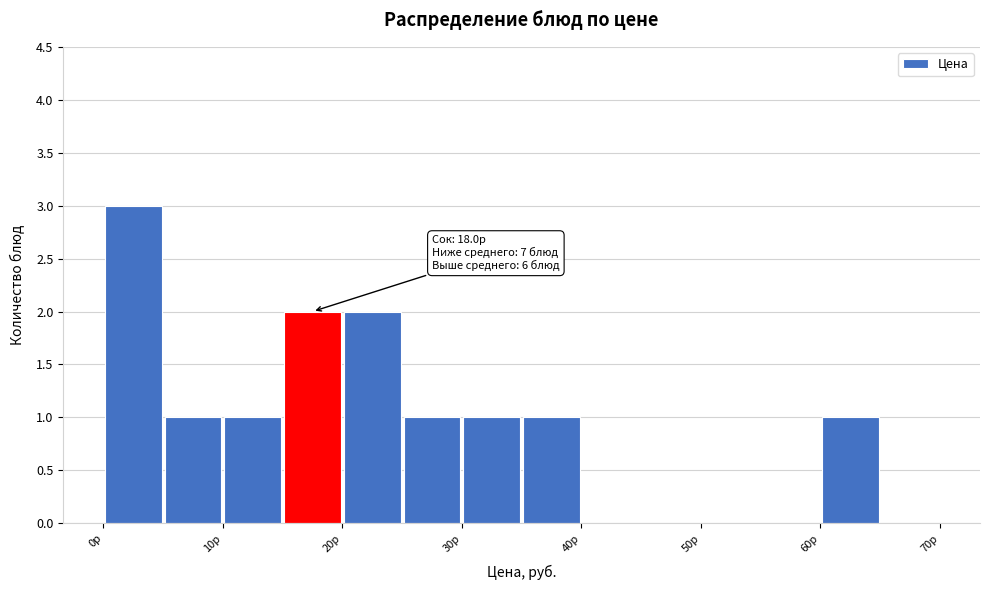

Which range on the x-axis has the tallest bar?

0 to 5